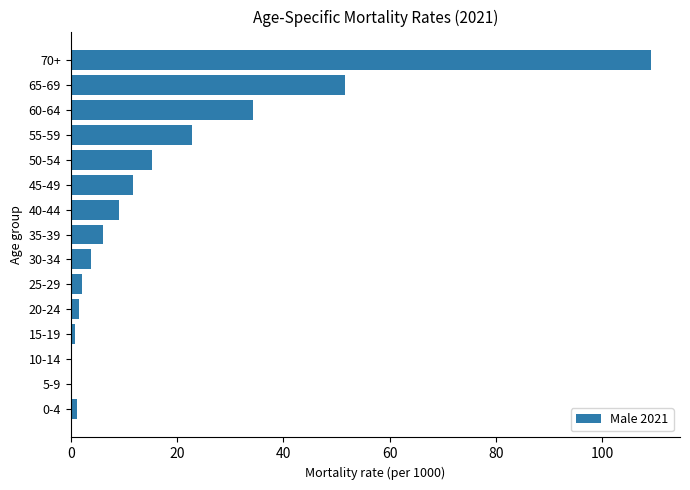

What is the change in value from 45-49 to 60-64?

+22.7